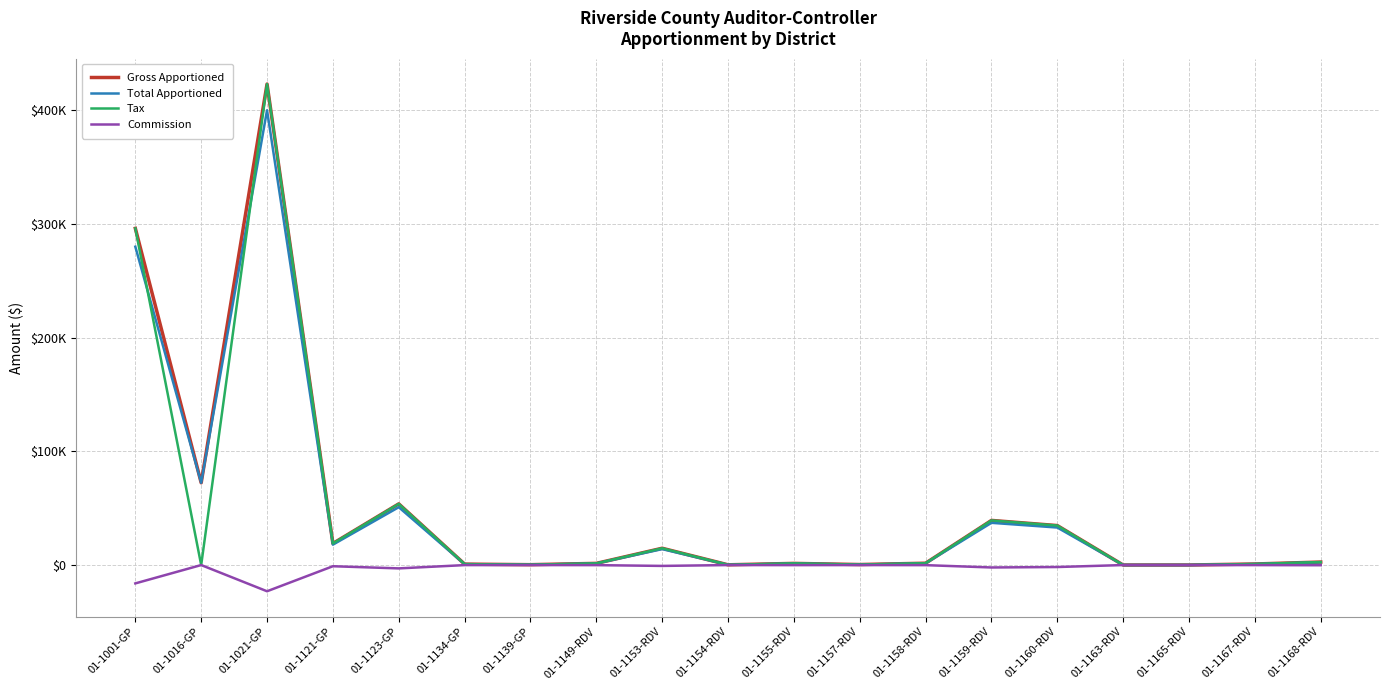

Which category has the lowest value across all series?

01-1021-GP